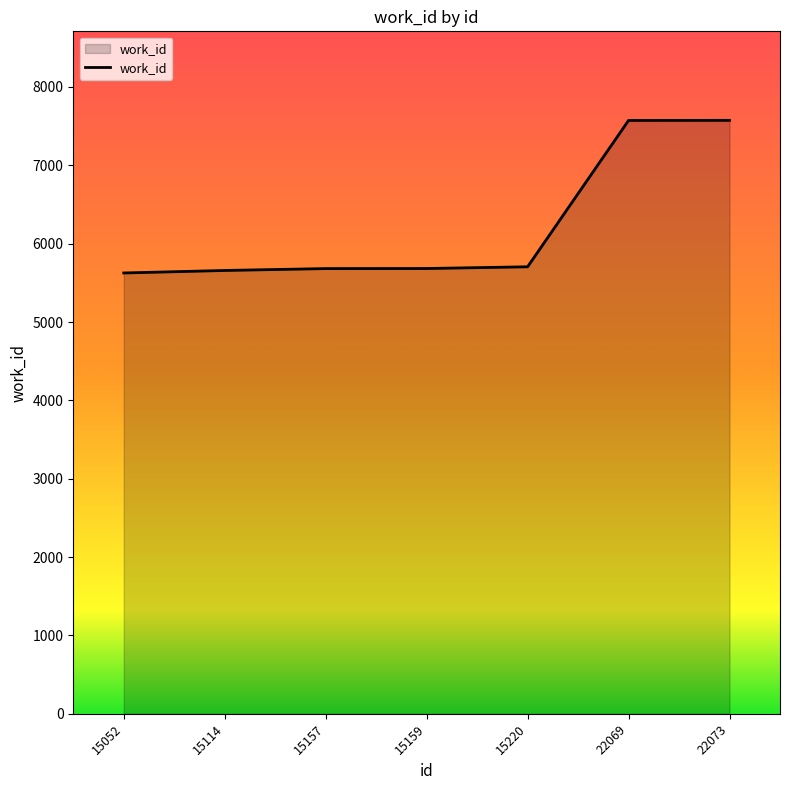

What is the sum of the values at 15159 and 15157?

11365